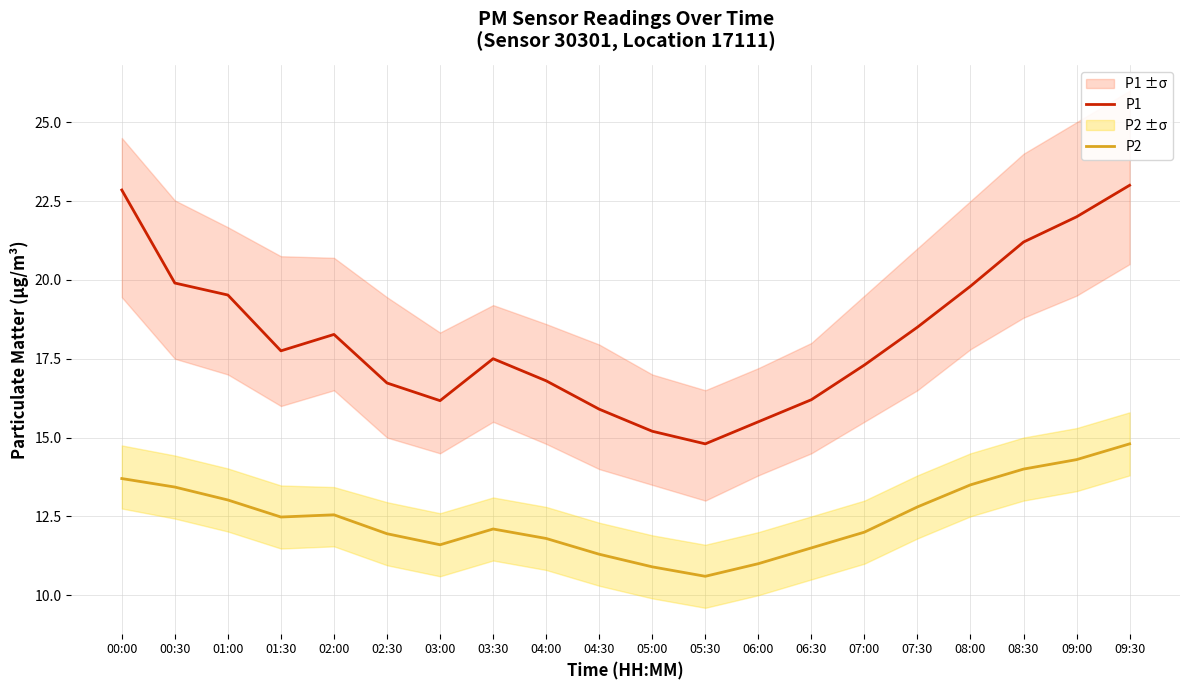

Does the chart display data point markers on the line(s)?

No